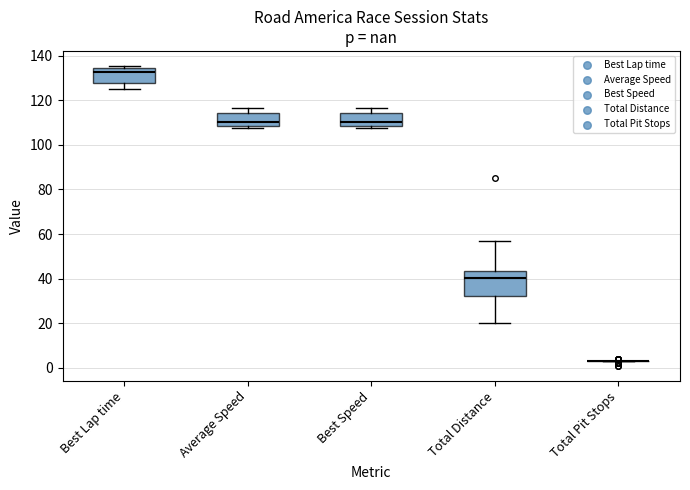

Reading left to right, transcribe this box plot: for each box, give where its median line is, the range the box spans, and where its two whiskers end, as read against the y-axis. The values are not printed on the chart, so give them approximately, as read against the axis.

Best Lap time: median 132, box 128 to 134, whiskers 126 to 136
Average Speed: median 110, box 108 to 114, whiskers 108 (just below the box's lower edge) to 116
Best Speed: median 110, box 108 to 114, whiskers 108 (just below the box's lower edge) to 116
Total Distance: median 40, box 32 to 44, whiskers 20 to 56
Total Pit Stops: box collapsed to a line at 4, whiskers 4 to 4